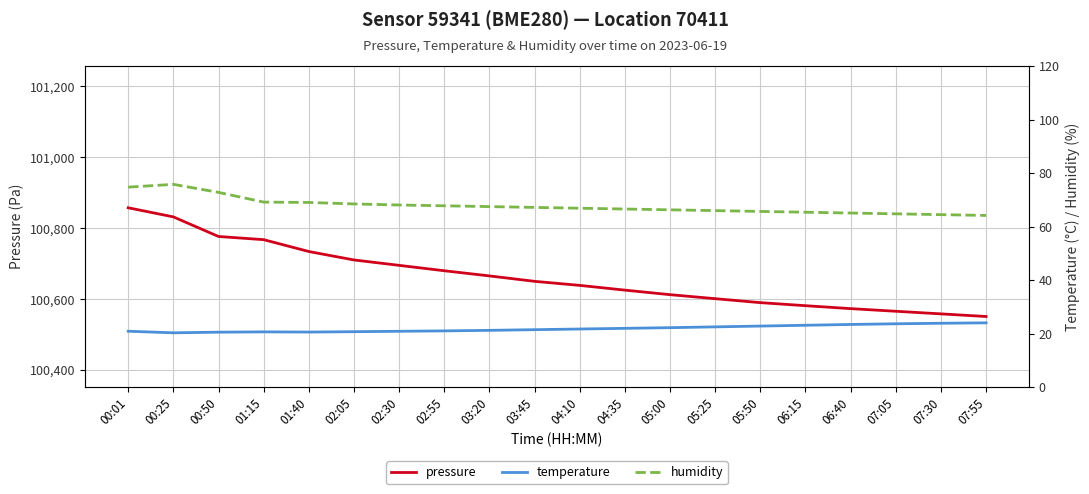

True or false: pressure has more than 0 interior local peaks.

False